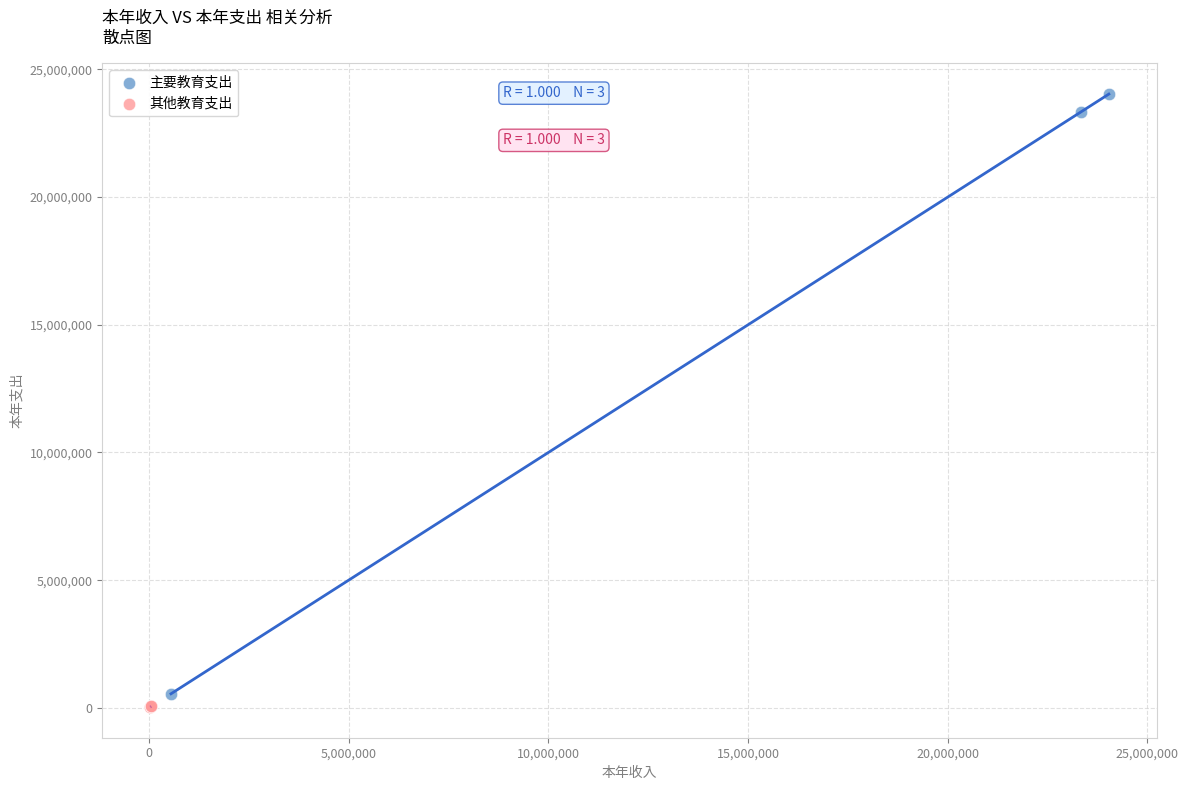

Which series has the largest Y range (max minus min)?

主要教育支出